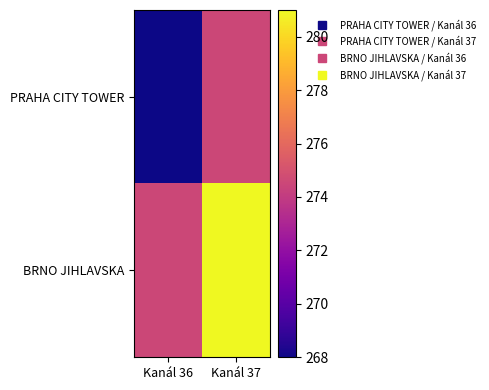

At Kanál 37, list the series in order from largest to smallest.

BRNO JIHLAVSKA, PRAHA CITY TOWER